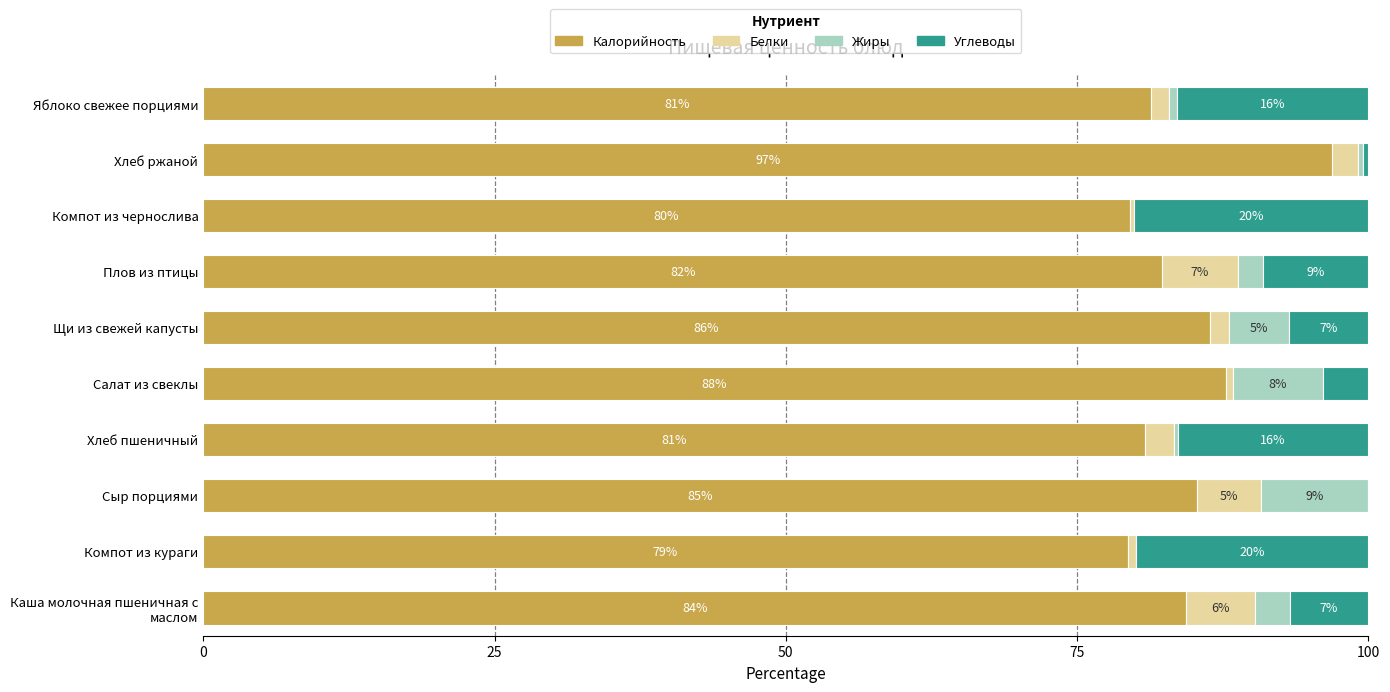

The Калорийность series shows 79.5 at Компот из чернослива. True or false?

True